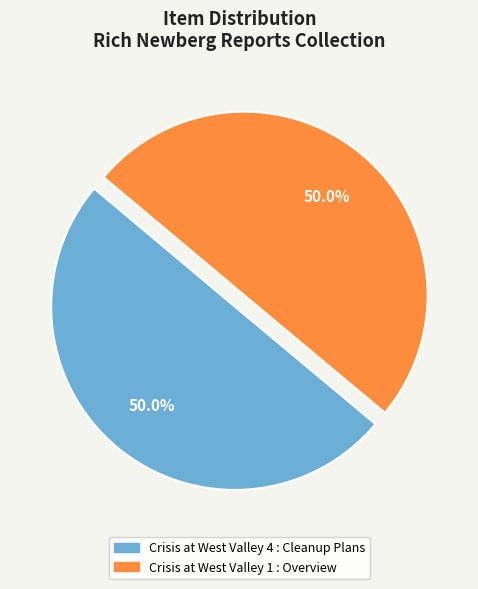

What portion of the pie excludes Crisis at West Valley 4 : Cleanup Plans?

50.0%